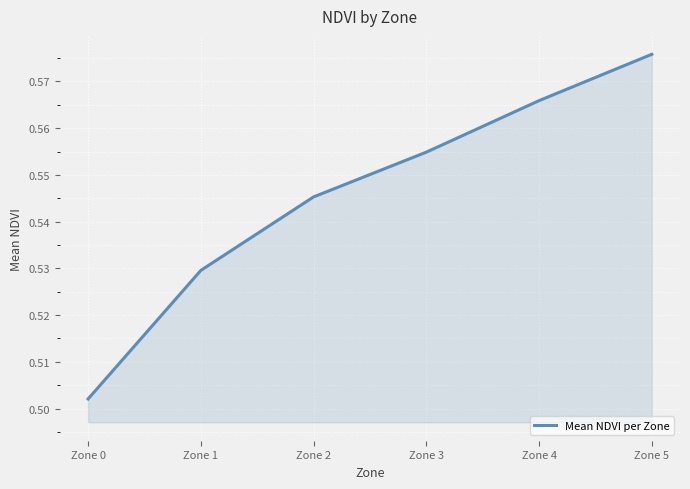

What is the sum of the values at Zone 5 and Zone 4?

1.1